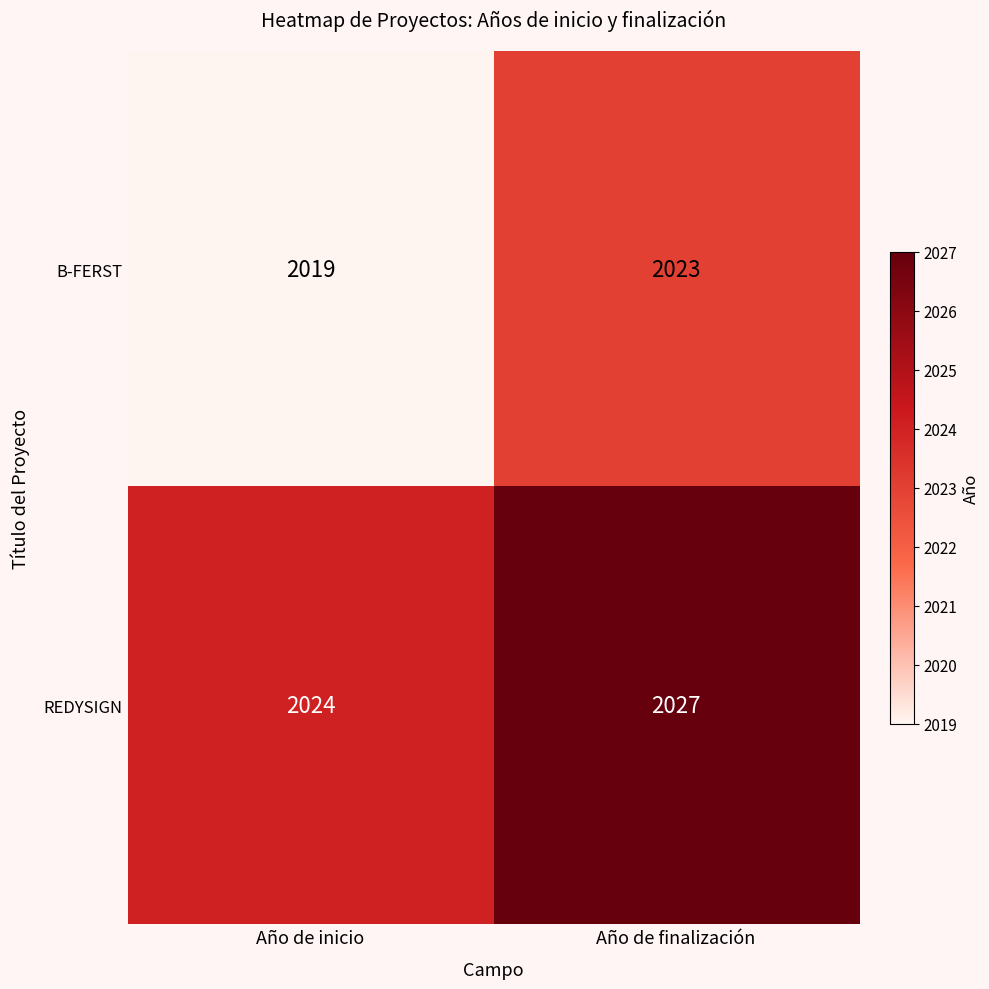

Which category has the lowest value in the B-FERST series?

Año de inicio